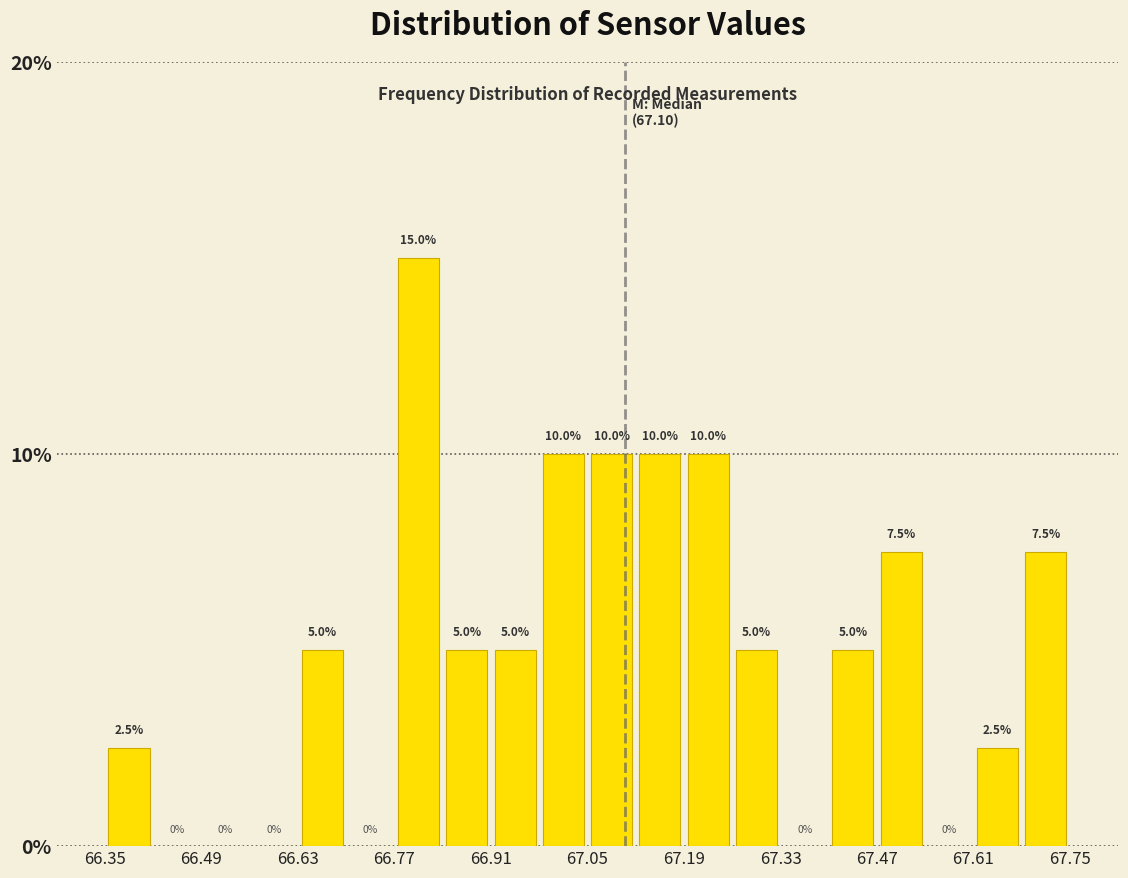

Around what value on the x-axis is the tallest bar? Give the approximate position of its centre, as read against the axis.

66.80